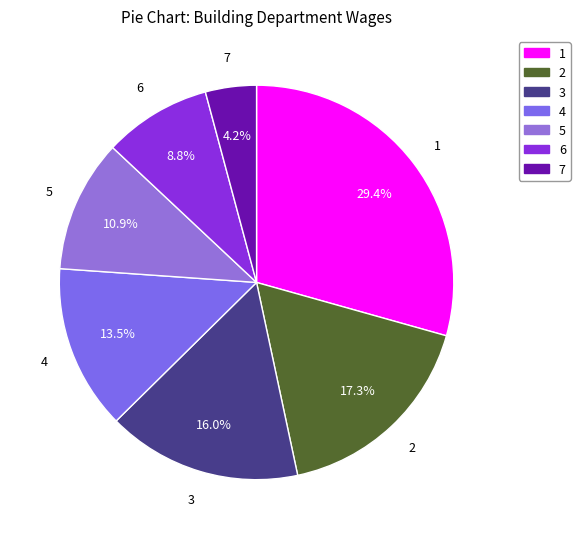

Which category has the smallest portion of the pie?

7